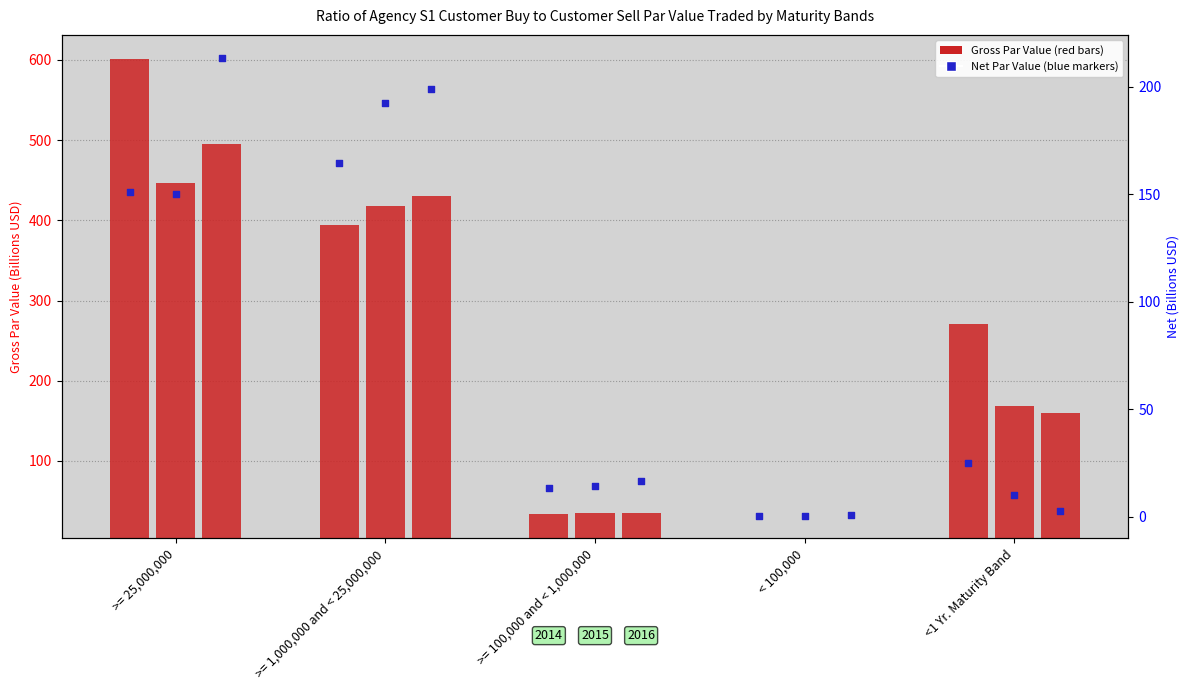

Which series has the largest Y range (max minus min)?

Gross 2014